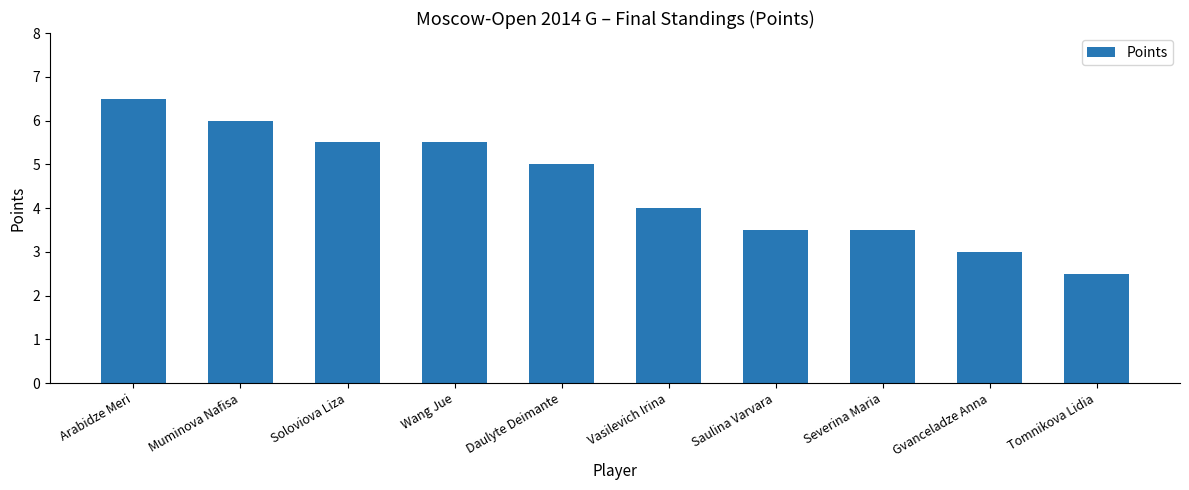

At which label is the value closest to 4?

Vasilevich Irina